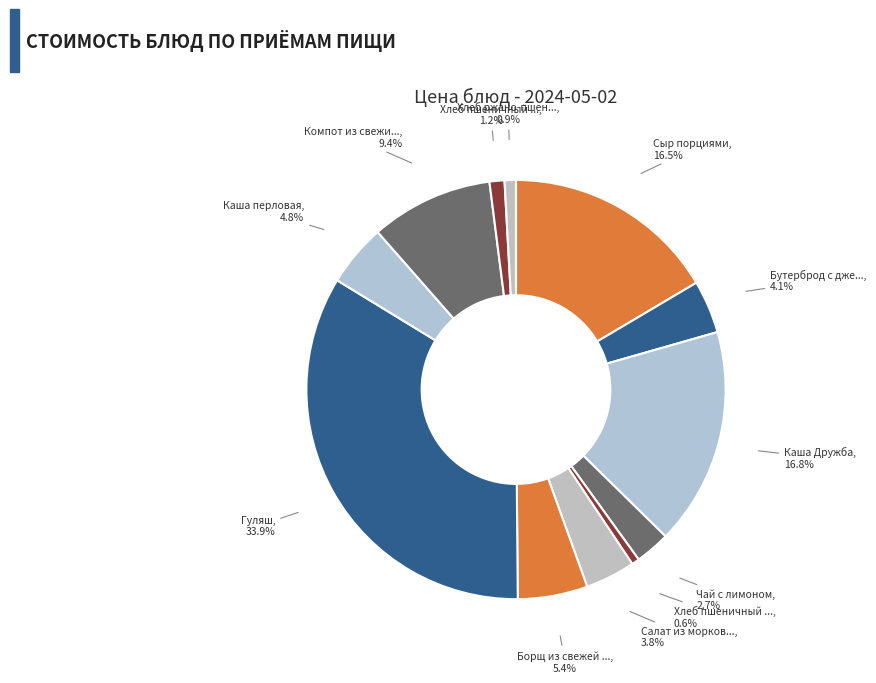

What is the smallest slice in the pie chart?

Хлеб пшеничный (завтрак)